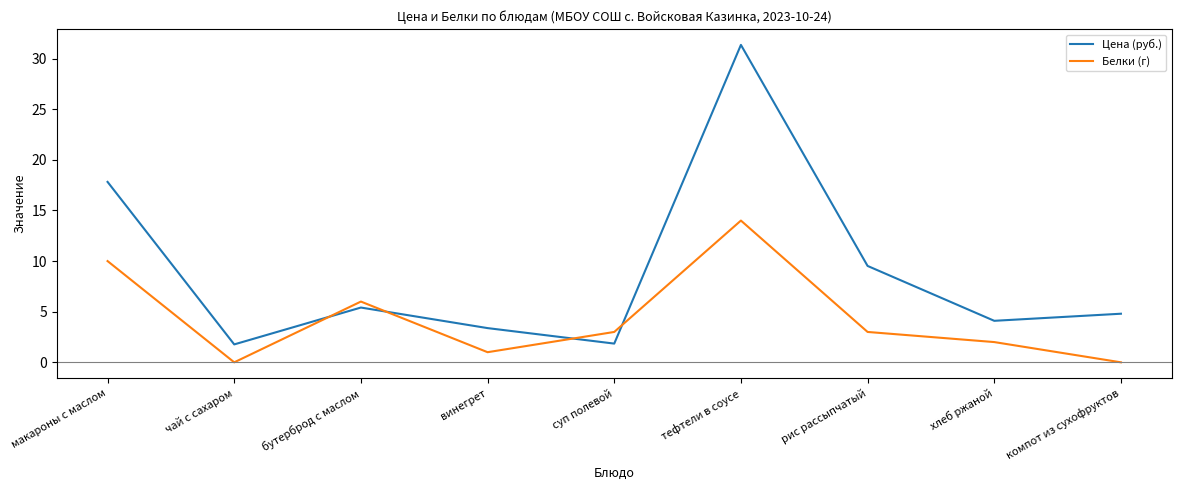

Which series has the largest range (max minus min)?

Цена (руб.)